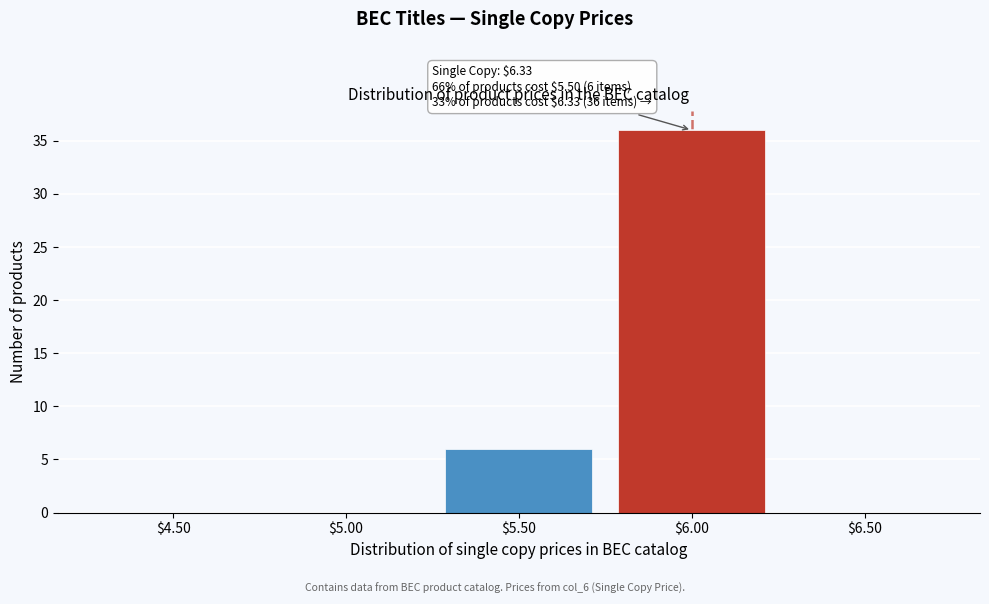

What is the sum of all values?

42